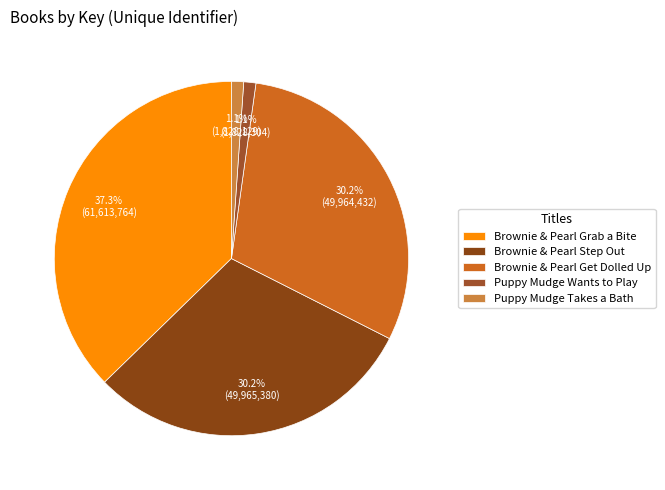

To the nearest percent, what is the combined percentage of Puppy Mudge Wants to Play and Puppy Mudge Takes a Bath?

2%